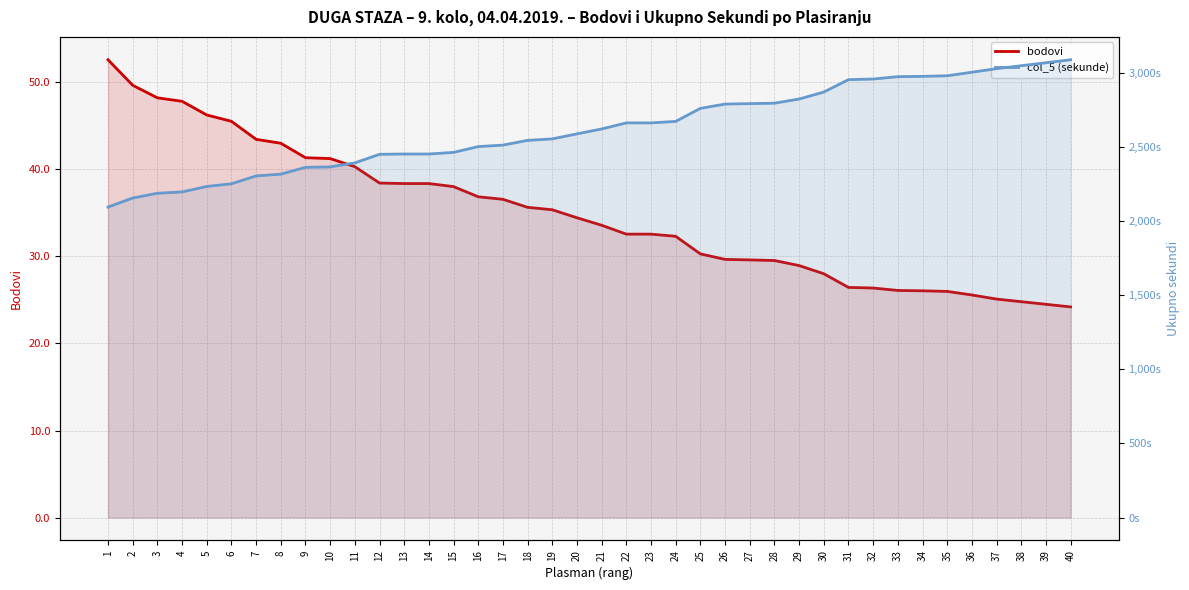

What is the value of the col_5 (sekunde) point at the 9th from the left?

2364.0